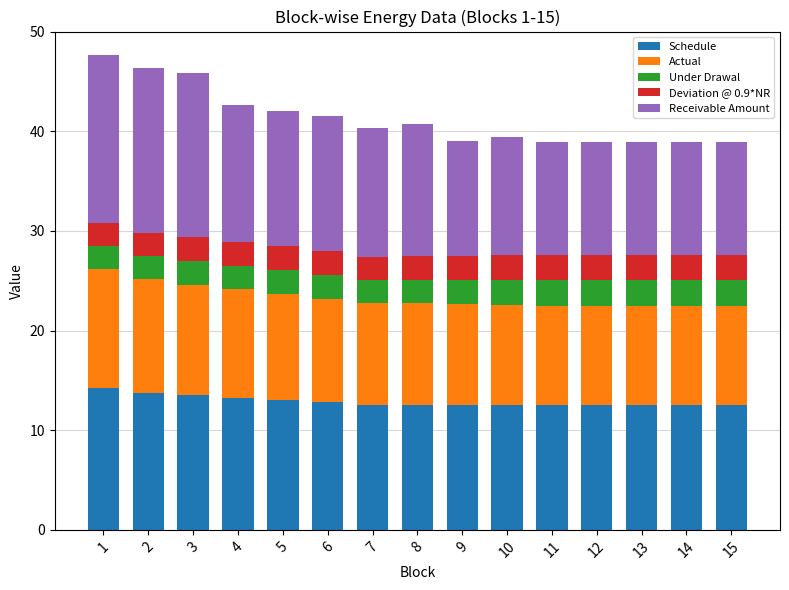

What is the lowest value of the Schedule series?

12.5